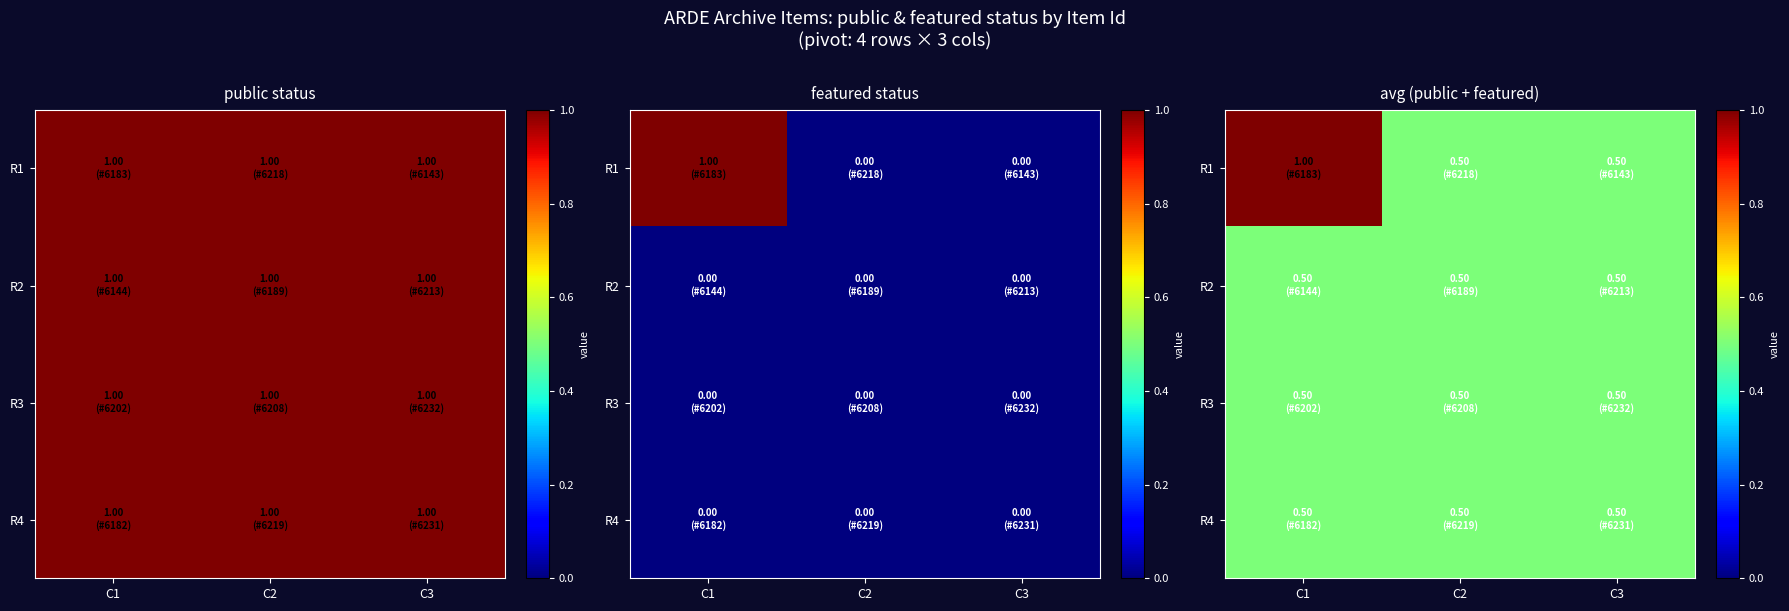

True or false: R4 has a value of 0.5 at C3.

True